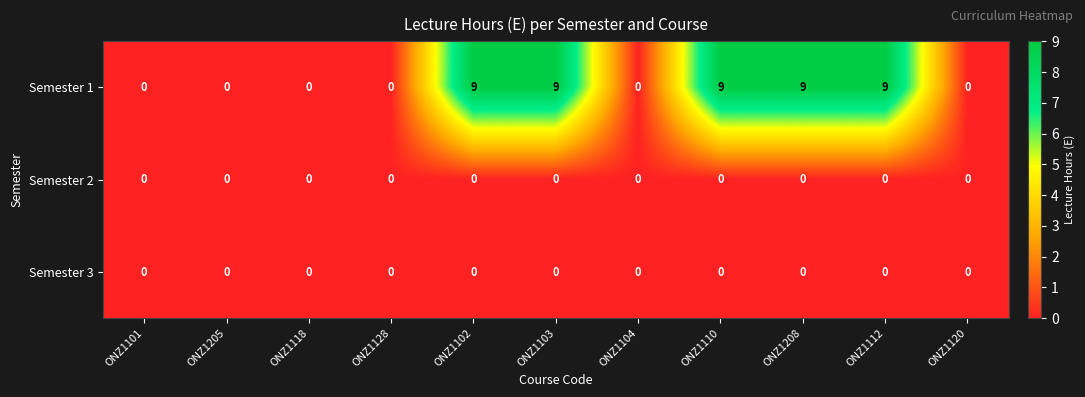

Which series has the largest range (max minus min)?

Semester 1